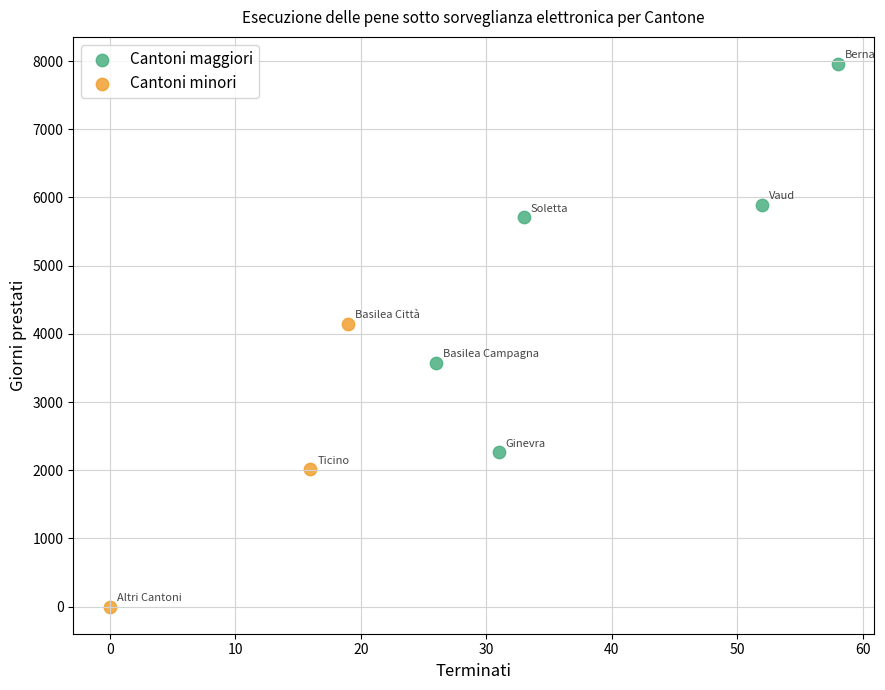

Which series contains the highest Y value?

Cantoni maggiori